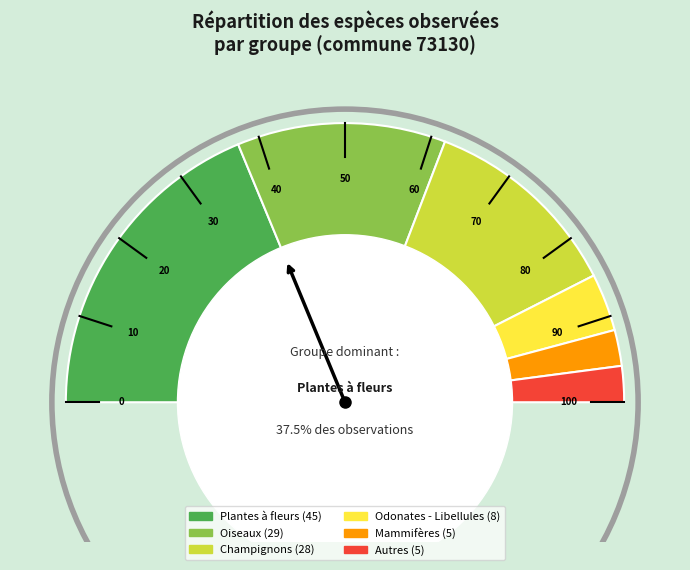

Approximately how many times larger is the value at Mammifères compared to Odonates - Libellules?

0.6